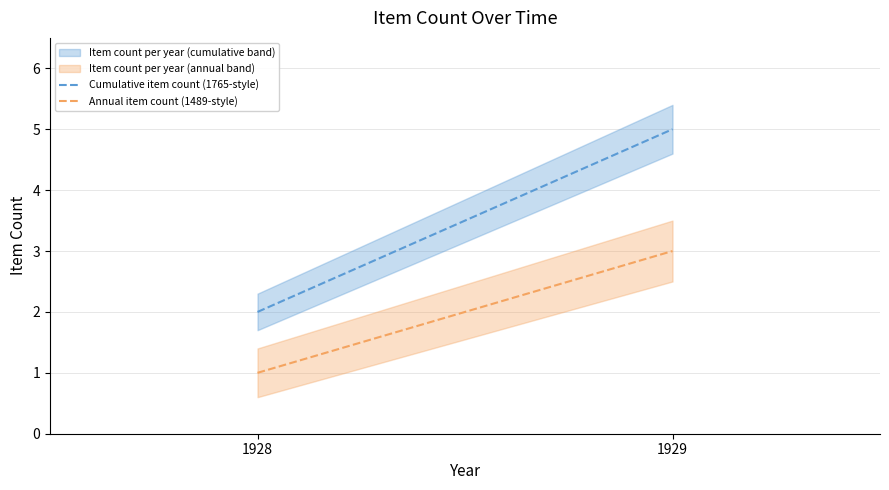

What is the total value across all series at 1928?

3